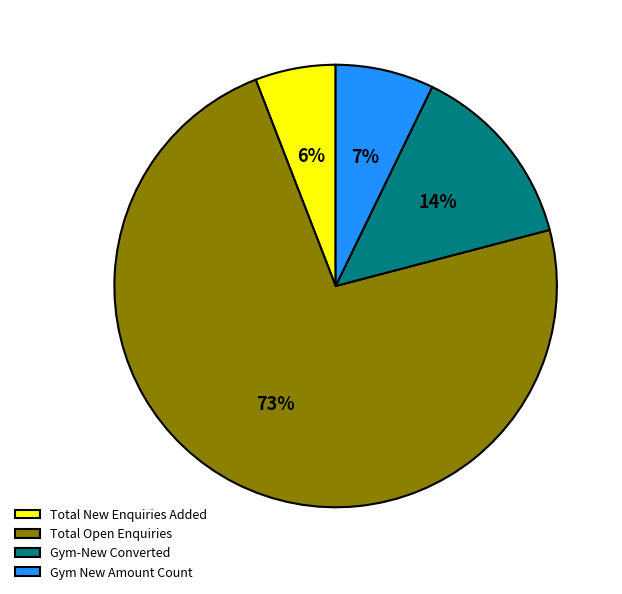

To the nearest percent, what is the difference between the largest and smallest slice percentages?

67%